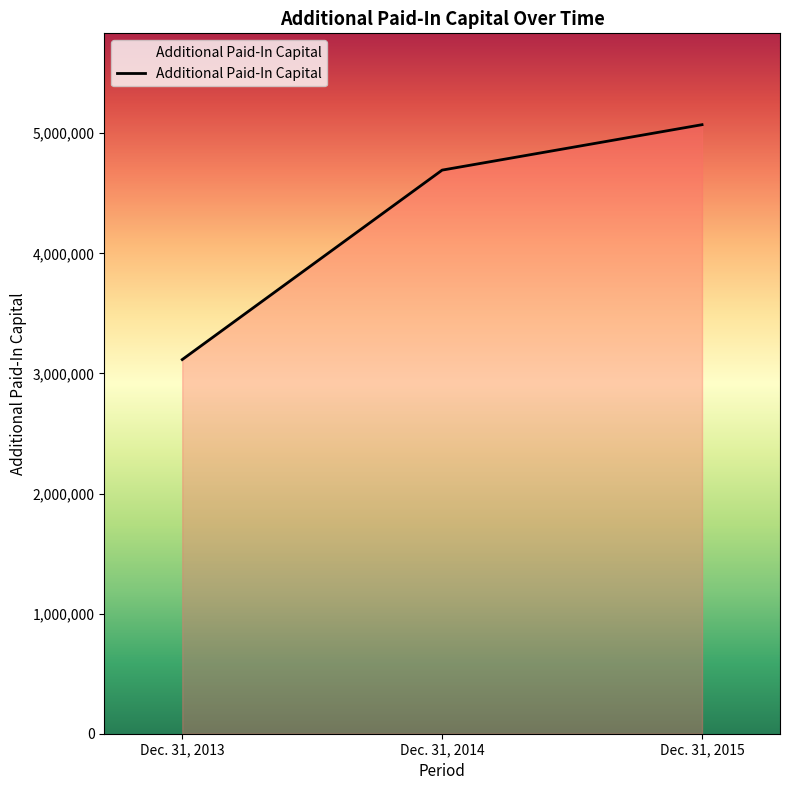

Reading right to left, extract all data points from this chart.

5071532	4693285	3115797